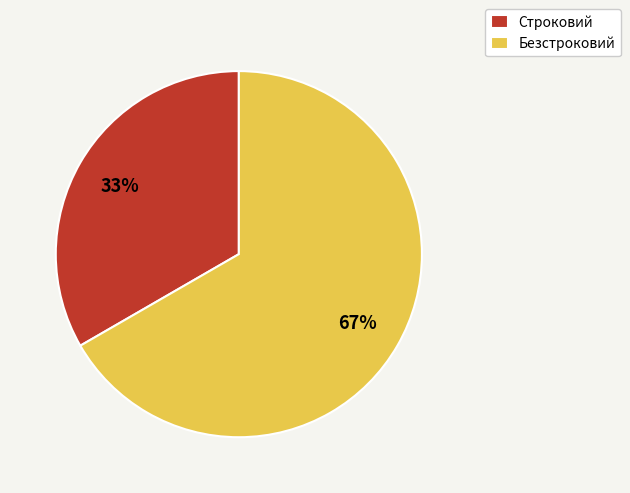

Combined, do Безстроковий and Строковий account for over 50%?

Yes